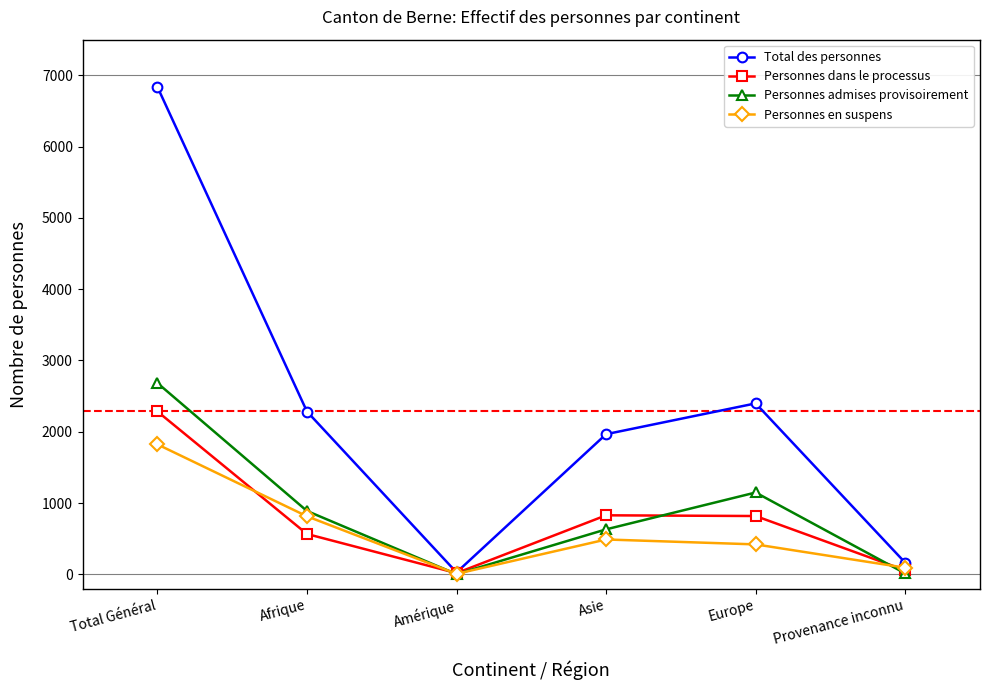

Which series has the largest total across all categories?

Total des personnes